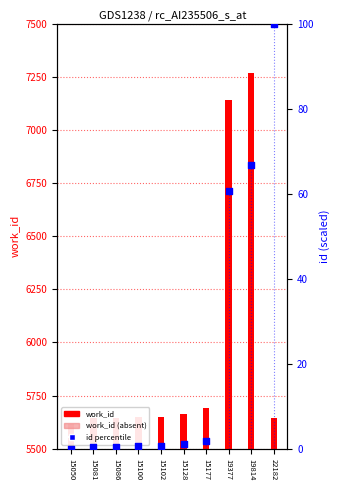

At which category is the sum across all series the highest?

19814